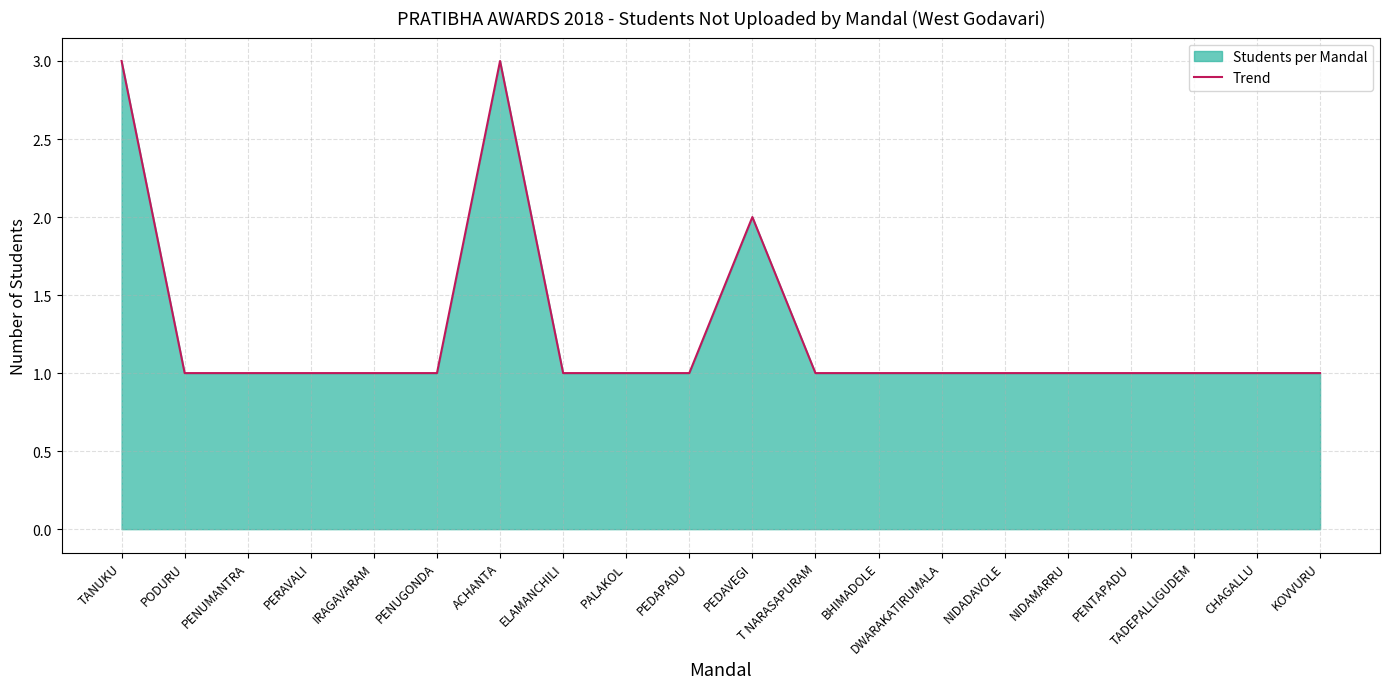

Does the chart display data point markers on the line(s)?

No